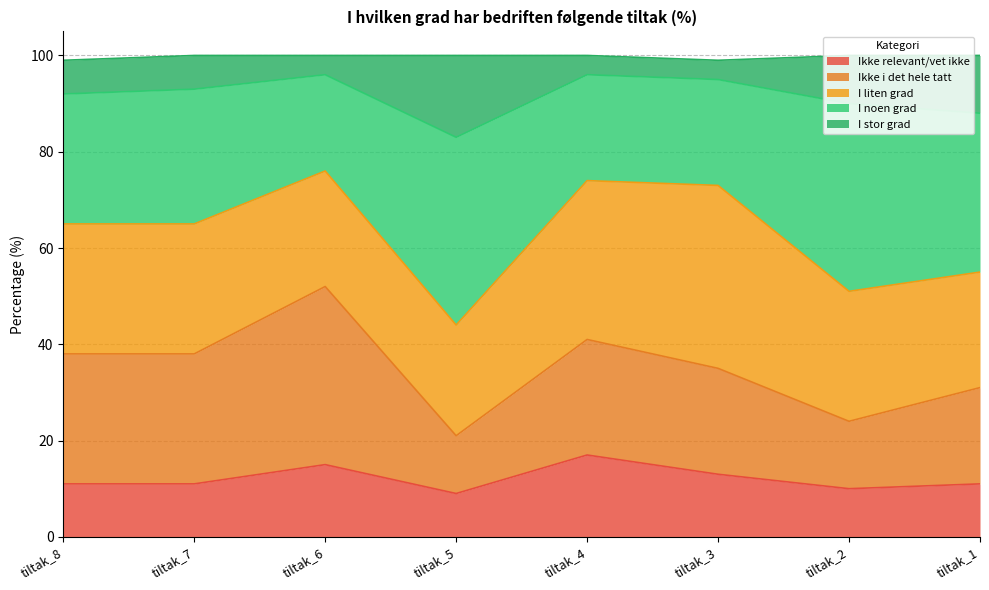

Where is Ikke relevant/vet ikke nearest to the value 13?

tiltak_3